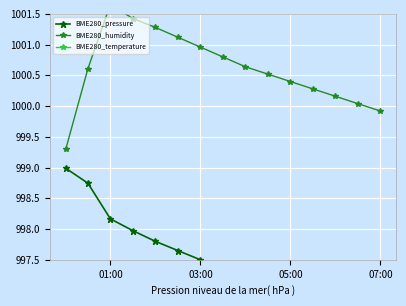

Which series has the largest total across all categories?

BME280_temperature